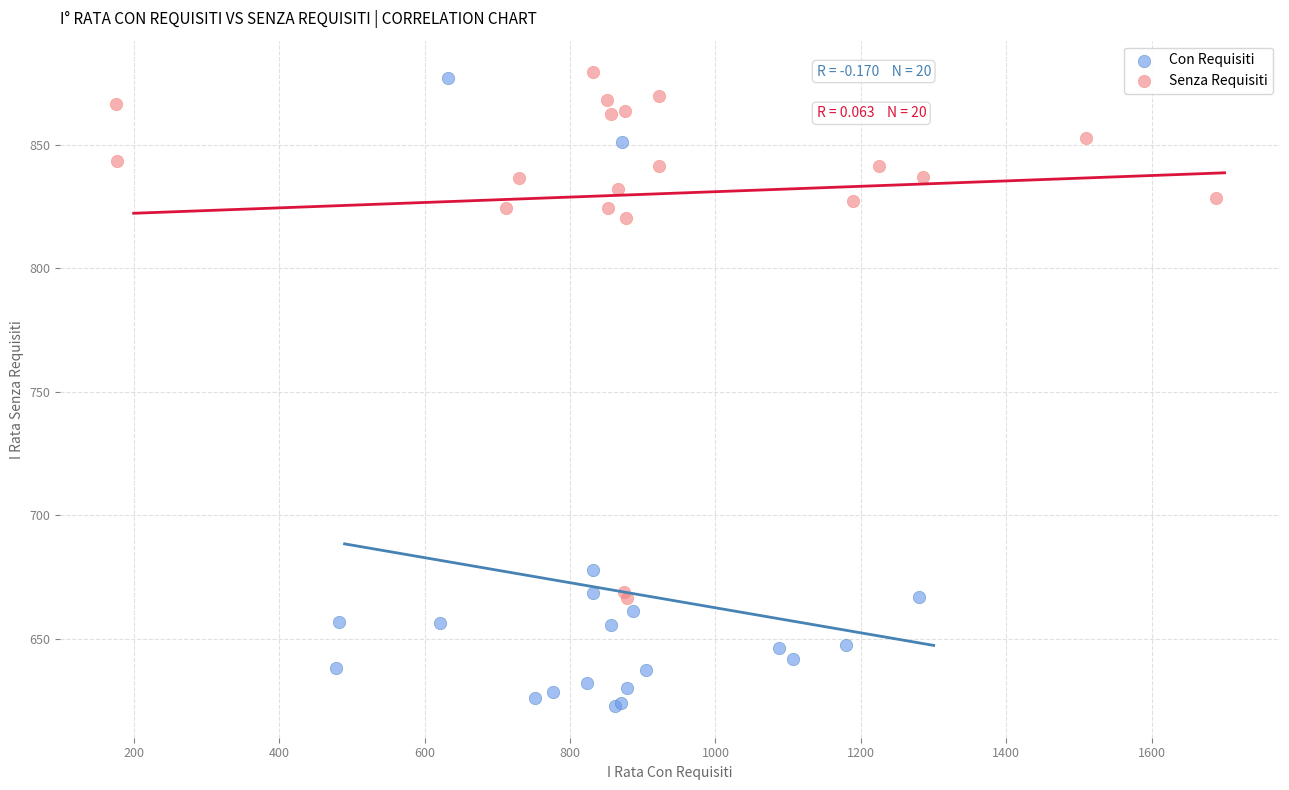

Which series has the widest spread of Y values?

Con Requisiti